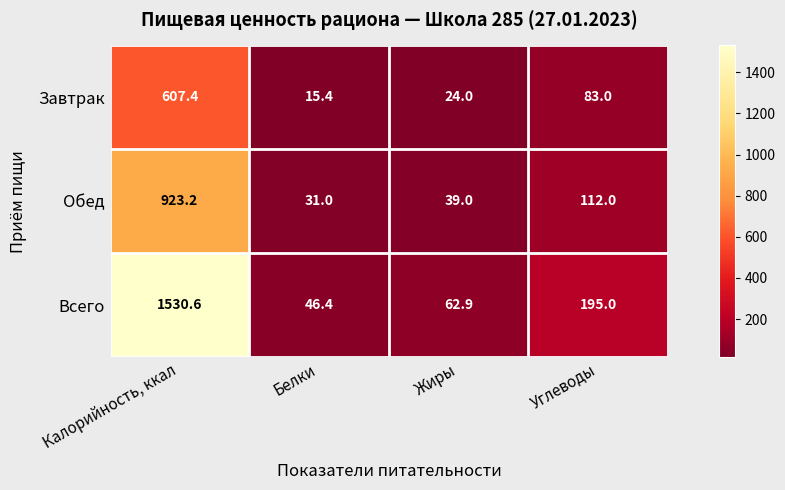

At Белки, list the series in order from smallest to largest.

Завтрак, Обед, Всего